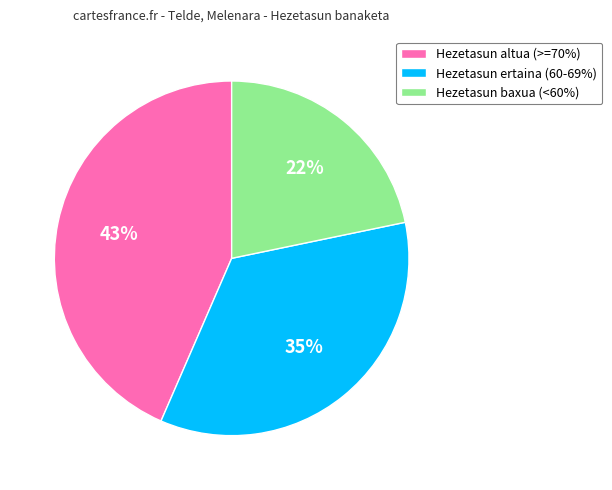

To the nearest percent, what is the average slice percentage?

33%